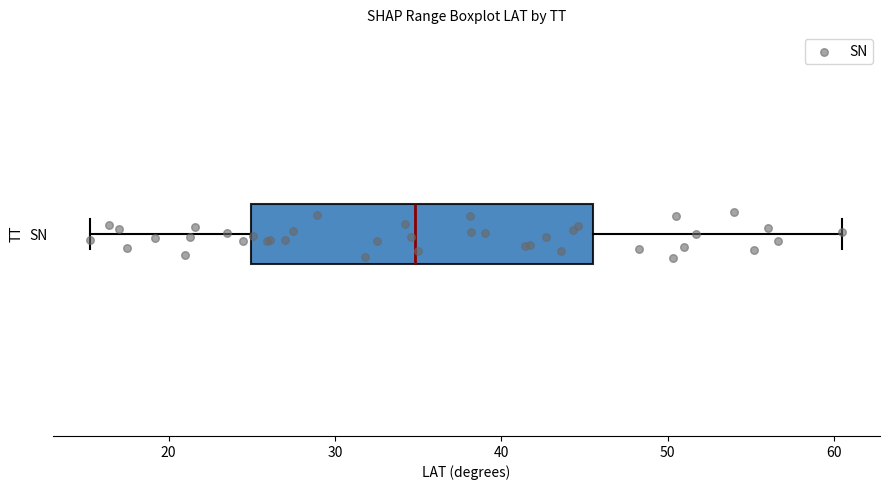

Read this box plot against the x-axis: the position of the median line, the range covered by the box, and the ends of both whiskers. The values are not printed on the chart, so give them approximately, as read against the axis.

median 35, box 25 to 46, whiskers 15 to 61